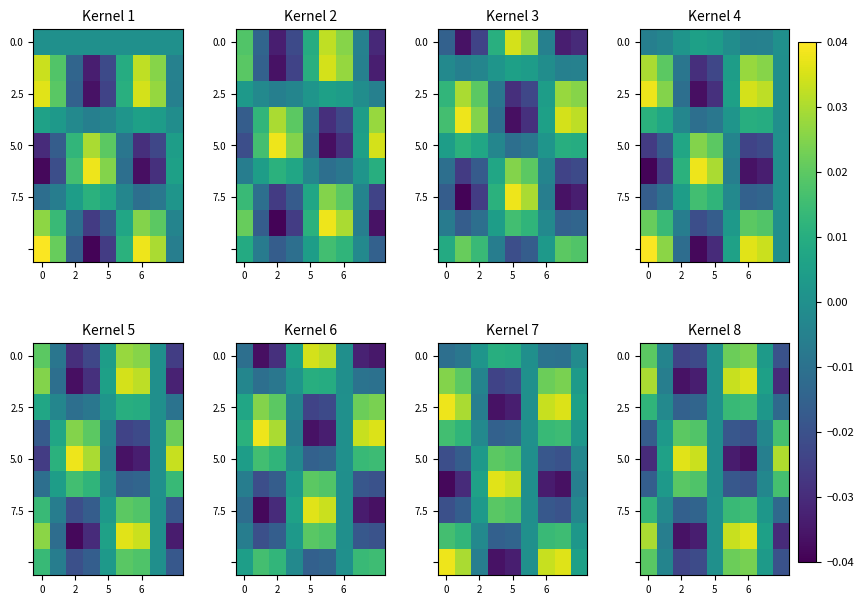

How many categories are shown in the chart?

9